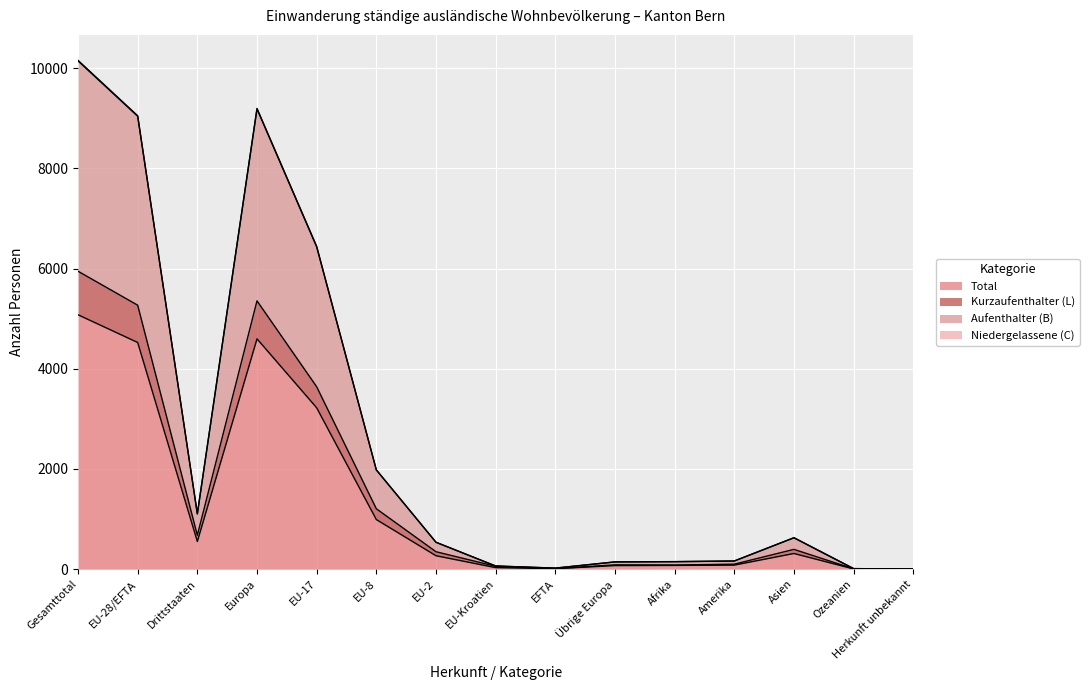

Reading right to left, transcribe all the data shown in this chart.

Total: 2	6	314	82	76	73	11	32	269	991	3221	4597	553	4524	5077
Kurzaufenthalter (L): 2	8	396	101	84	87	13	58	349	1207	3641	5355	678	5268	5946
Aufenthalter (B): 4	12	628	164	152	146	22	64	538	1982	6442	9194	1106	9048	10154